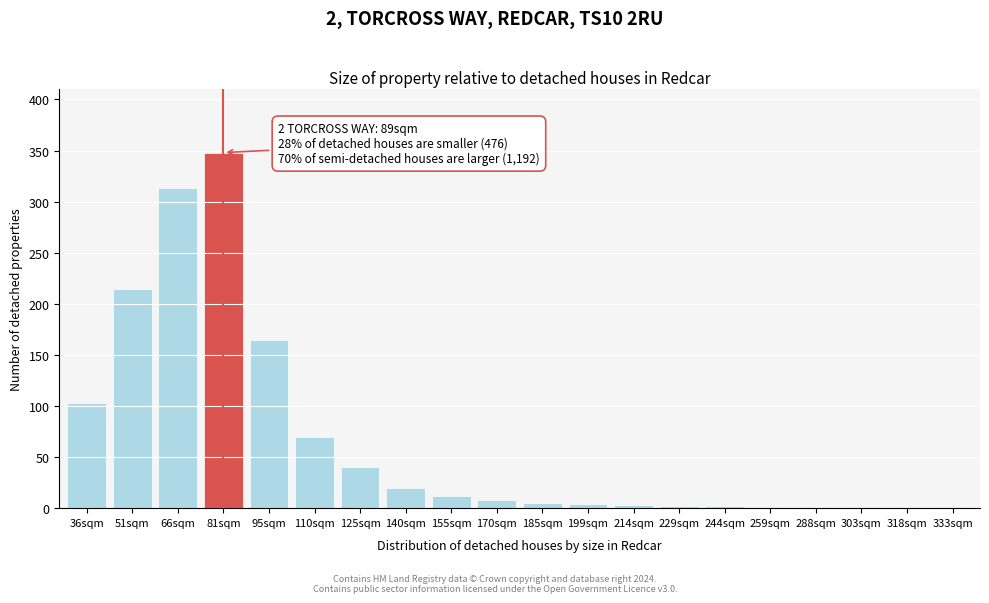

Which label corresponds to the largest value in the chart?

81sqm